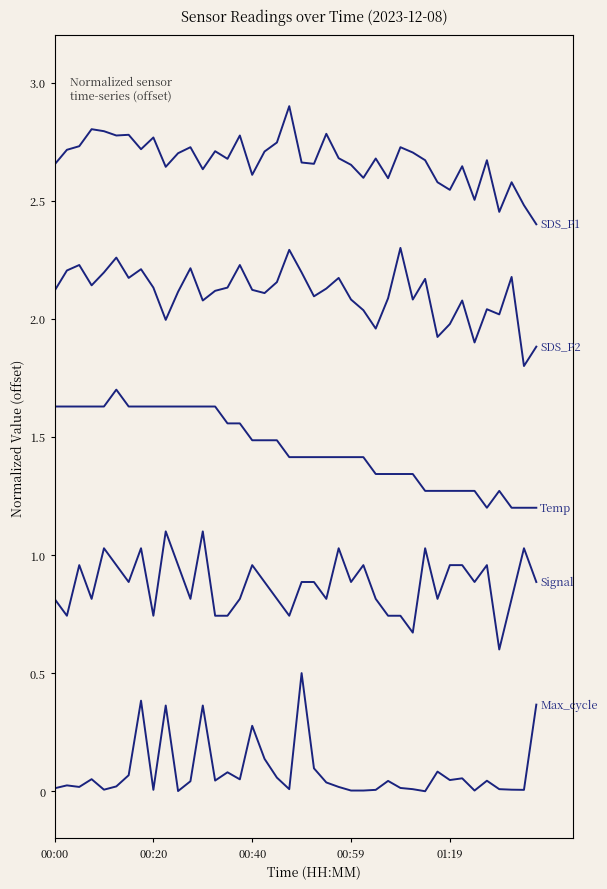

Does the chart have visible grid lines?

No